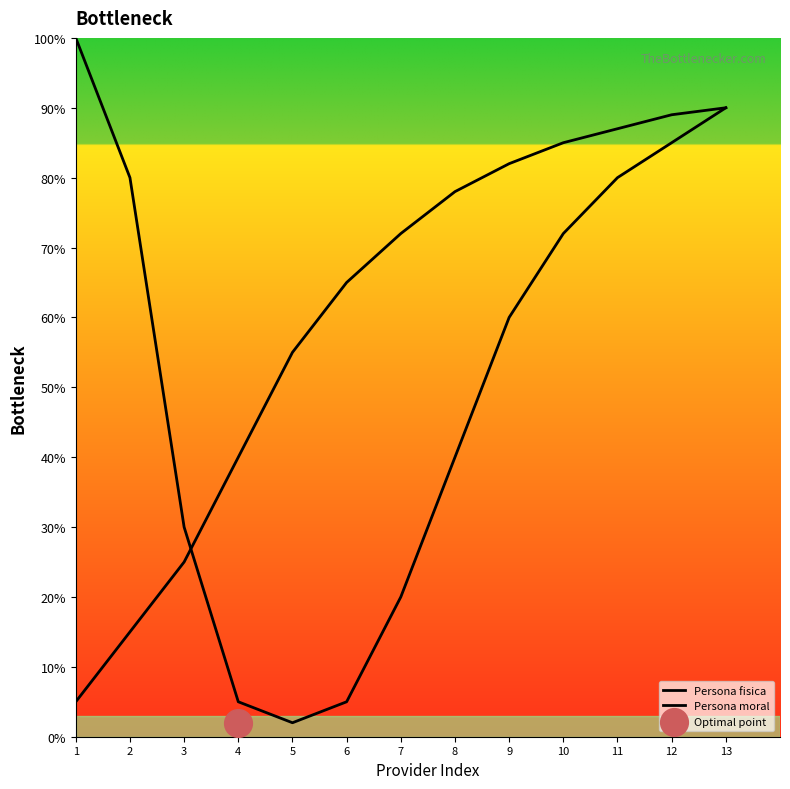

Which series reaches the maximum Y coordinate?

Persona fisica